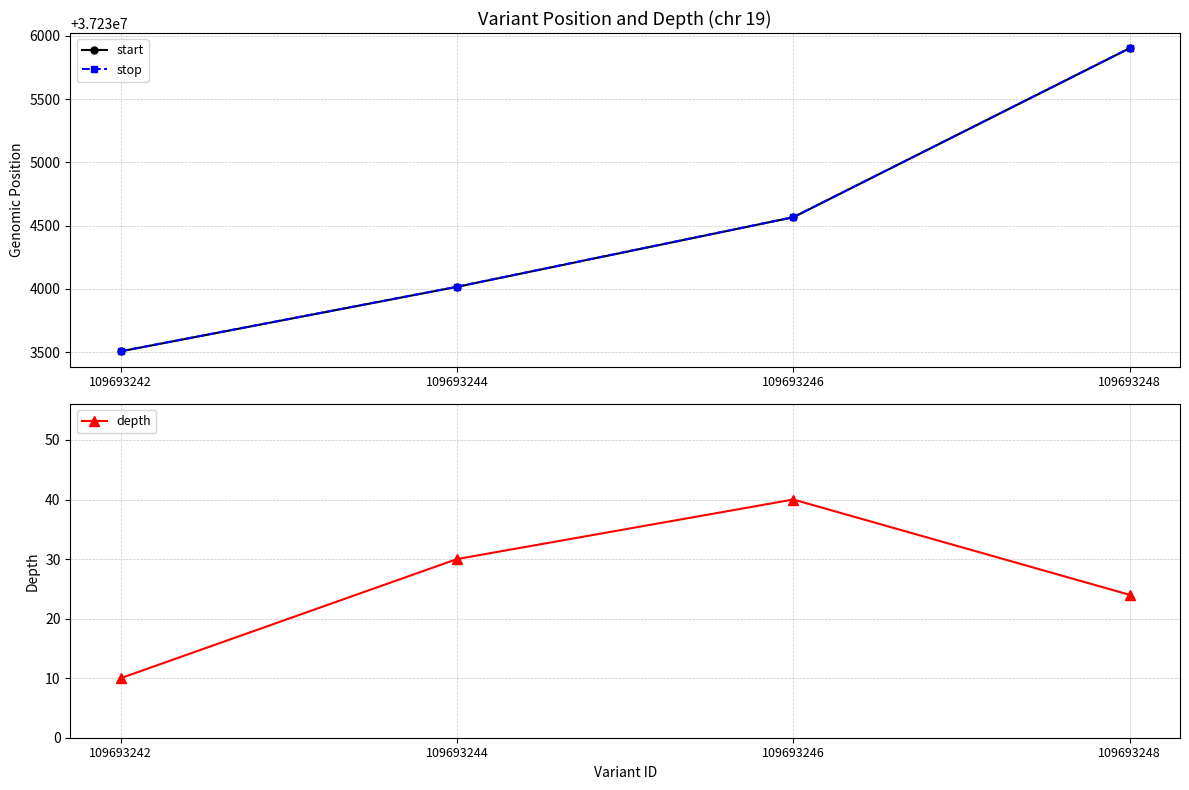

What is the highest value of the depth series?

40